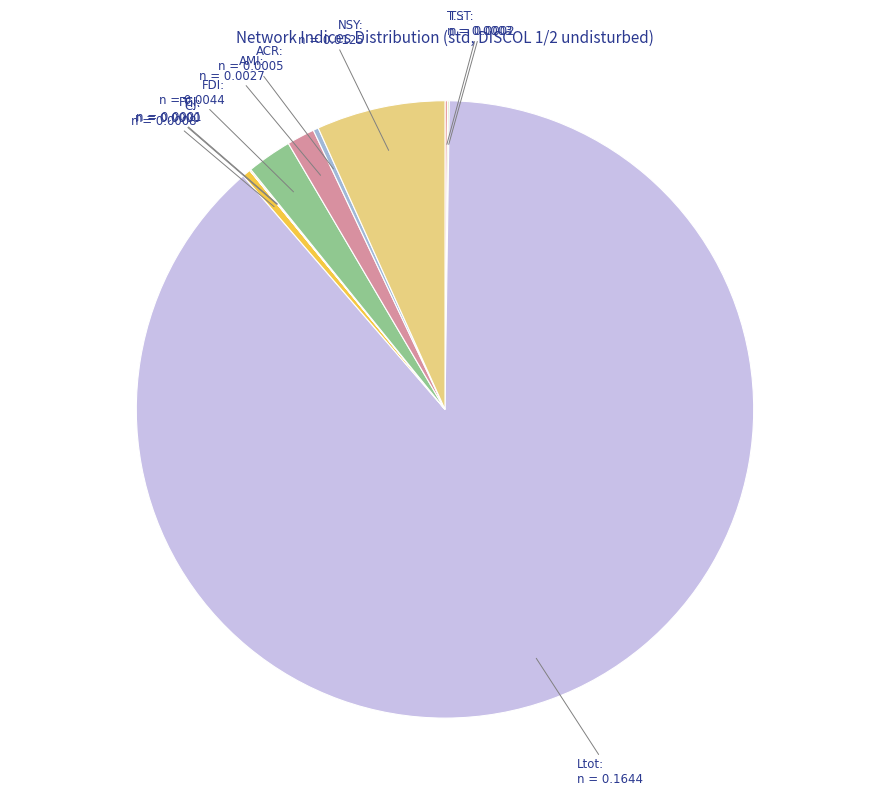

Does AMI account for over 50% of the chart?

No